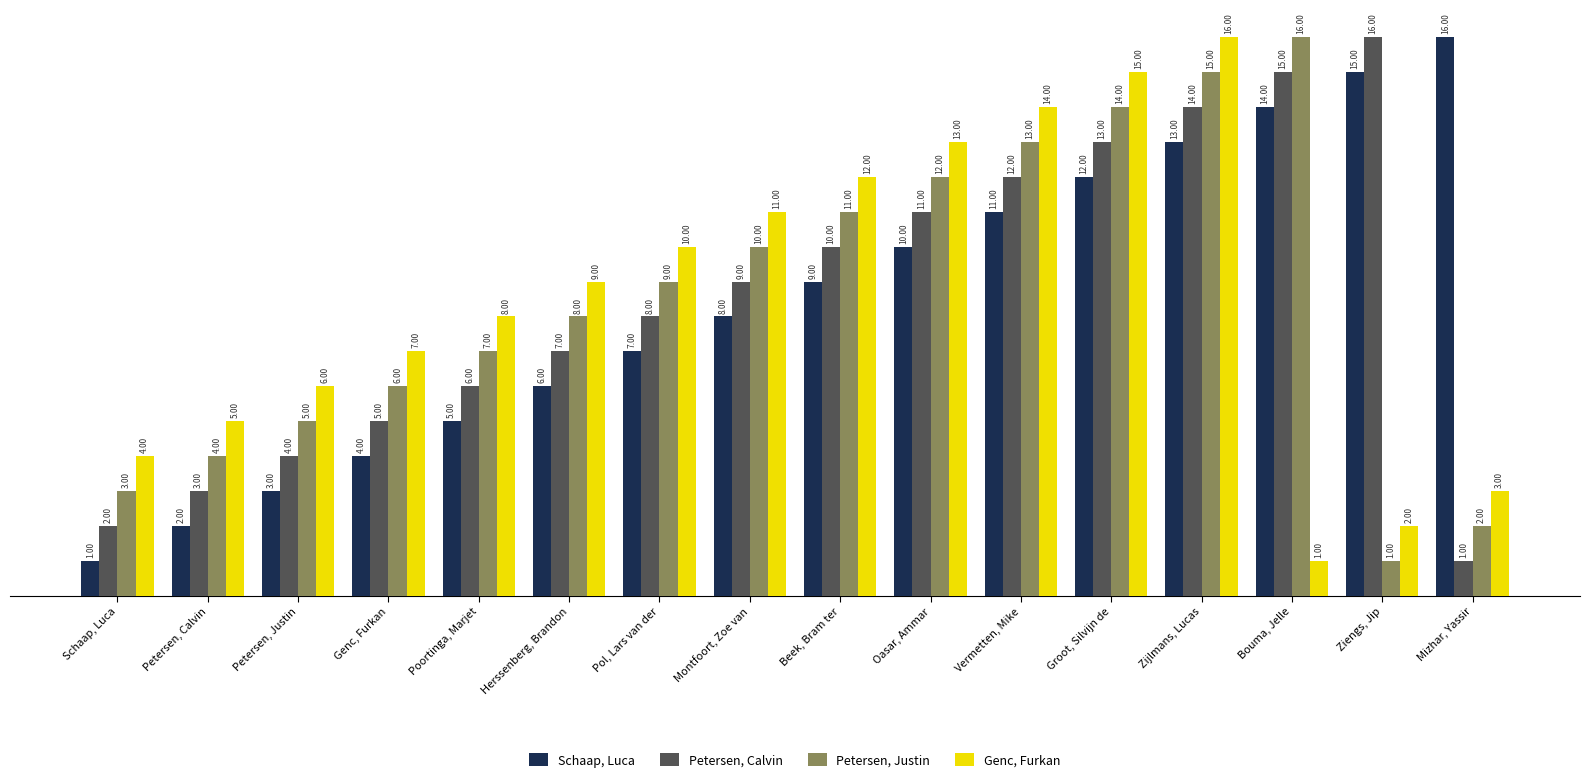

Is it true that Petersen, Calvin equals 8 at Pol, Lars van der?

True